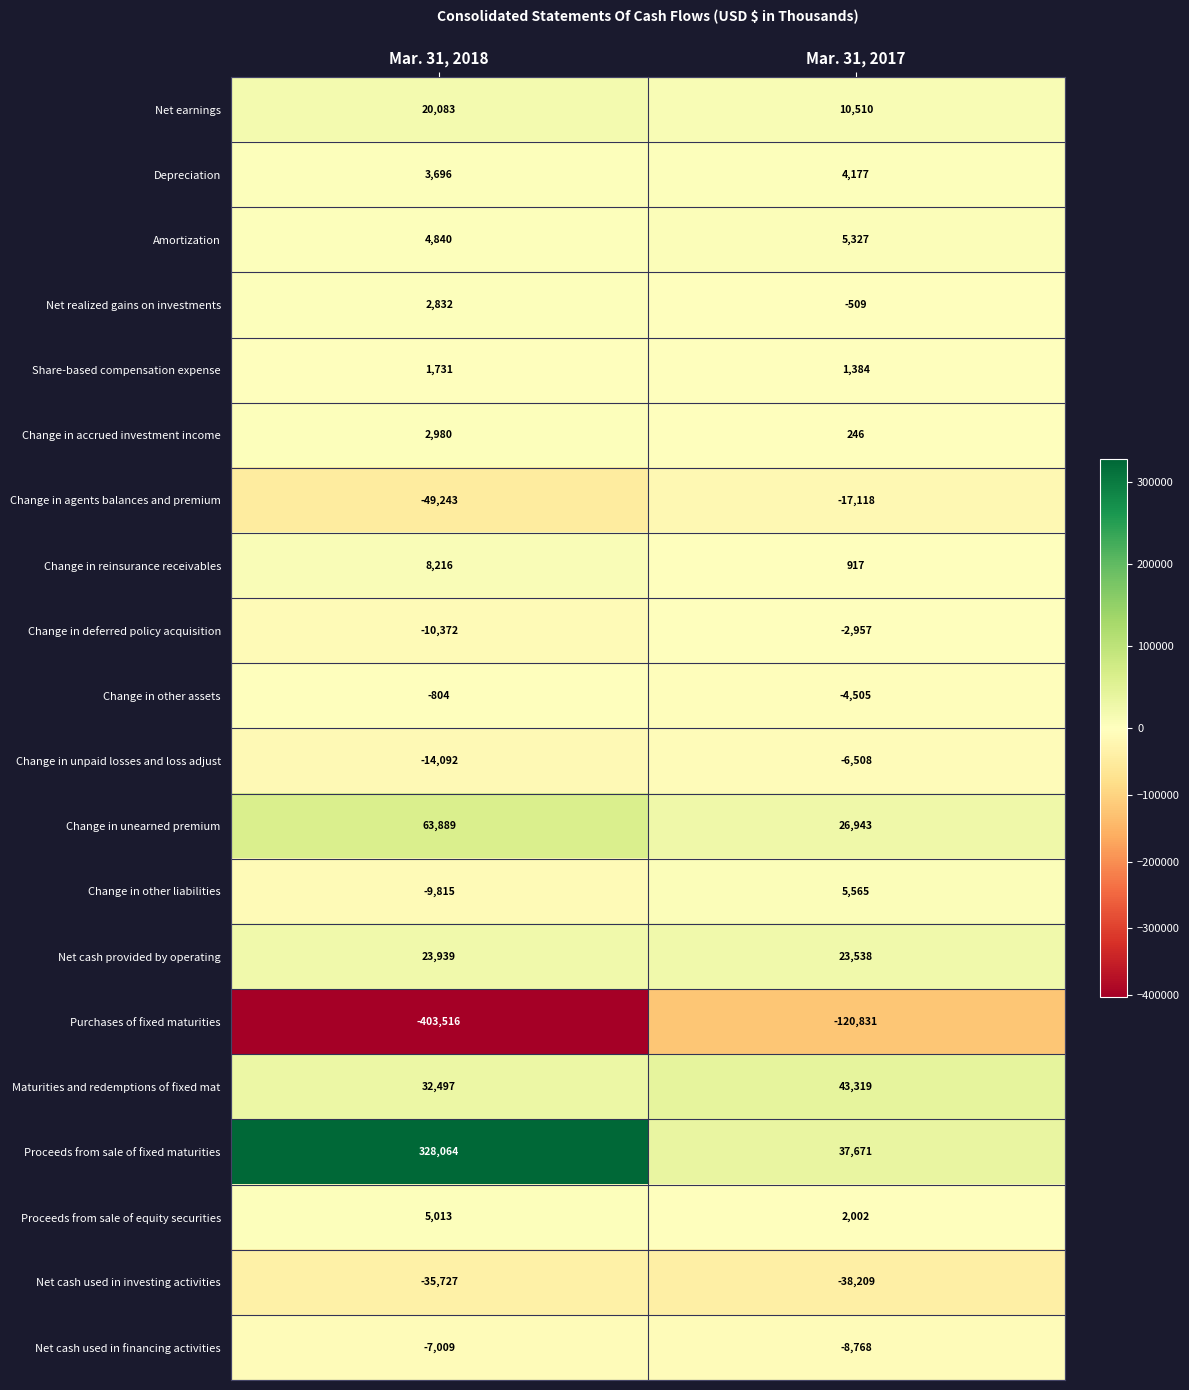

Rank the series by their maximum value, from highest to lowest.

Proceeds from sale of fixed maturities, Change in unearned premium, Maturities and redemptions of fixed mat, Net cash provided by operating, Net earnings, Change in reinsurance receivables, Change in other liabilities, Amortization, Proceeds from sale of equity securities, Depreciation, Change in accrued investment income, Net realized gains on investments, Share-based compensation expense, Change in other assets, Change in deferred policy acquisition, Change in unpaid losses and loss adjust, Net cash used in financing activities, Change in agents balances and premium, Net cash used in investing activities, Purchases of fixed maturities